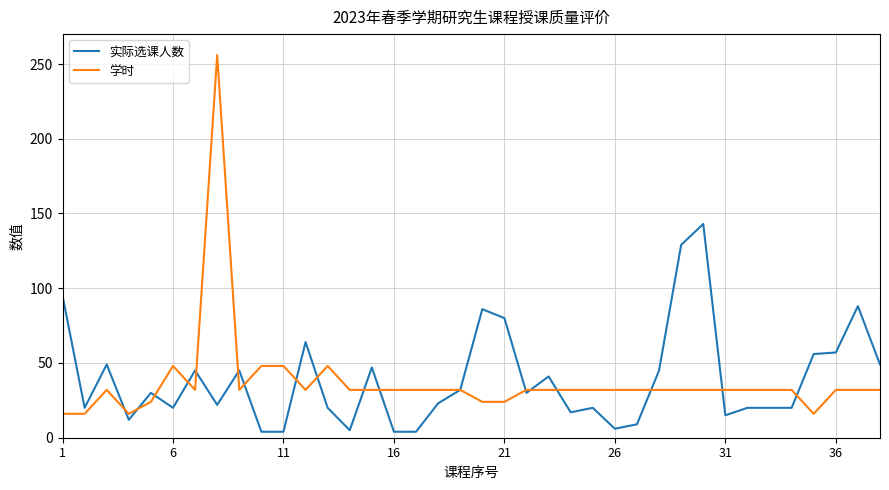

Which series has the largest range (max minus min)?

学时